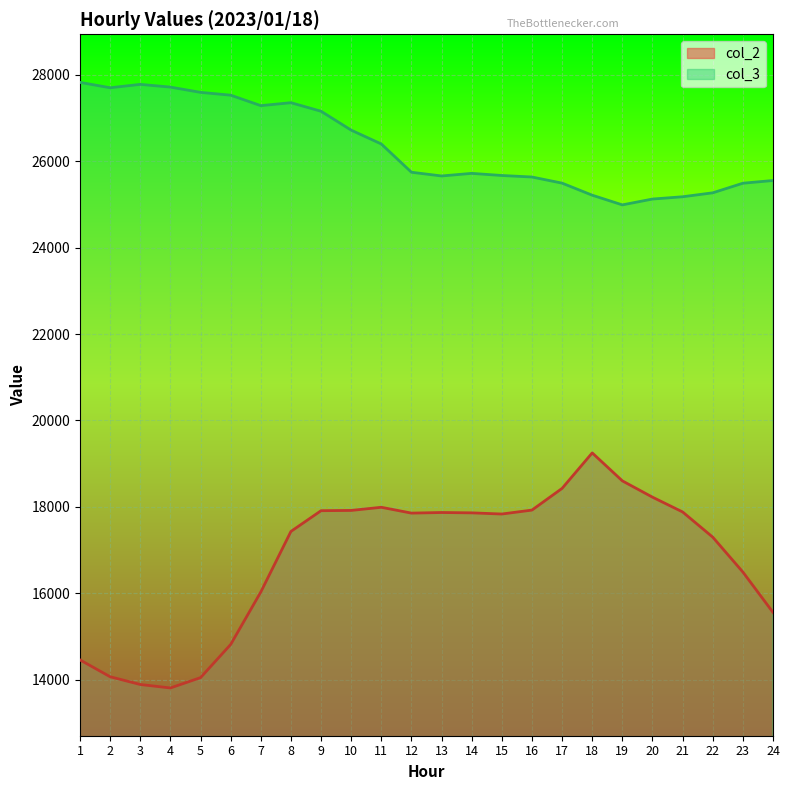

What is the average value of the col_3 series?

26323